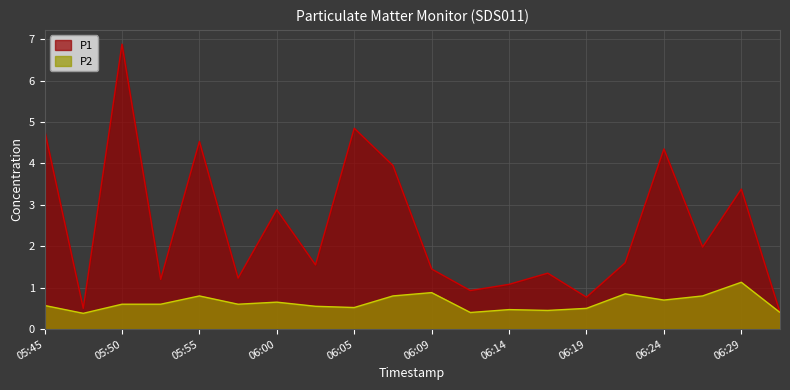

True or false: P1 has more than 1 points higher than both neighbors.

True